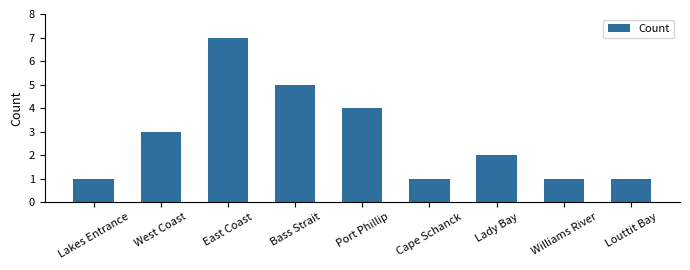

What is the maximum value shown in the chart?

7